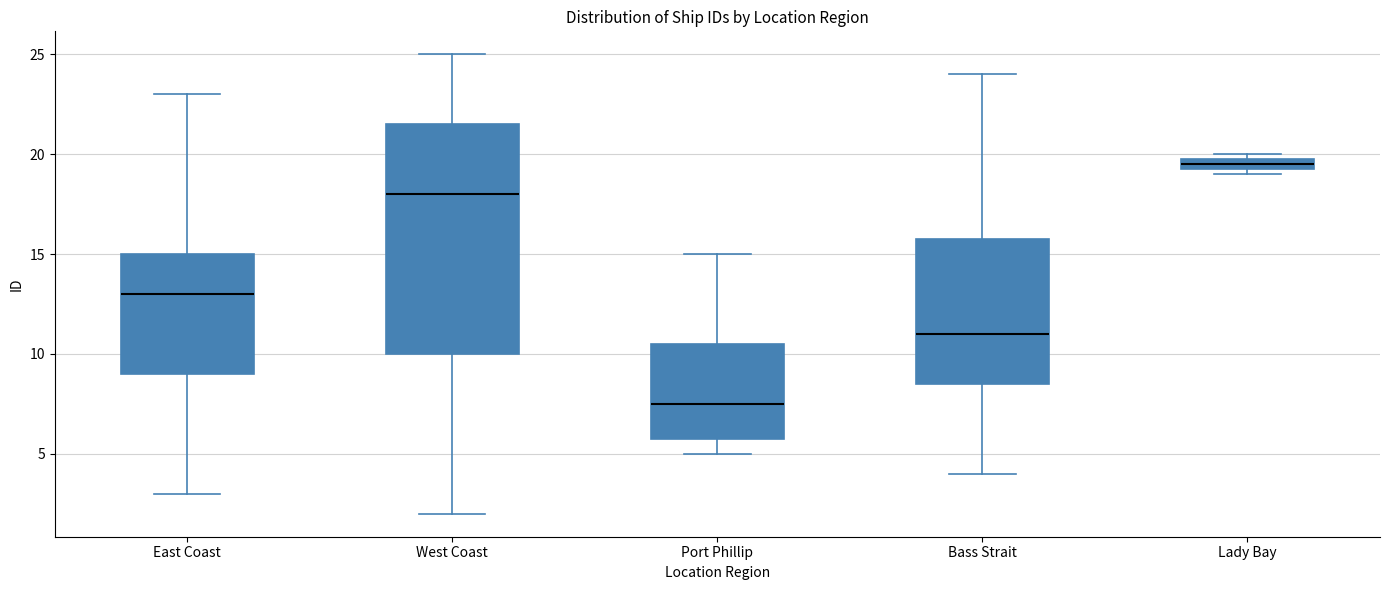

Which box's median line is the highest?

Lady Bay